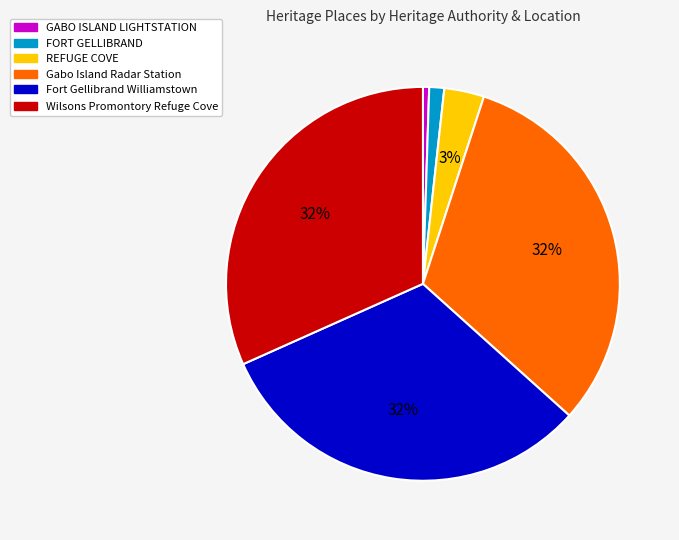

Which has a higher value, GABO ISLAND LIGHTSTATION or Wilsons Promontory Refuge Cove?

Wilsons Promontory Refuge Cove